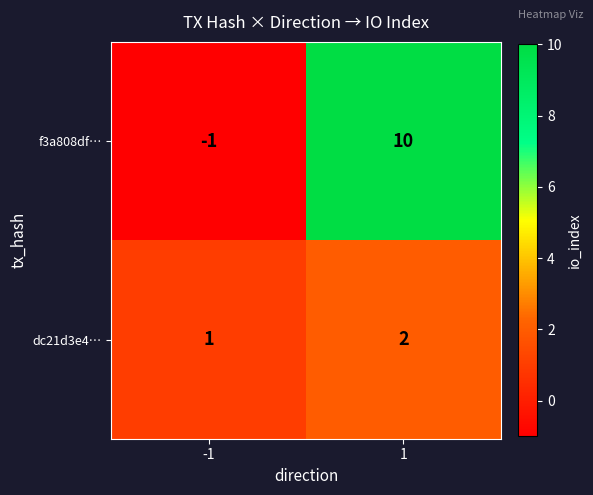

The dc21d3e4… series shows 2 at 1. True or false?

True